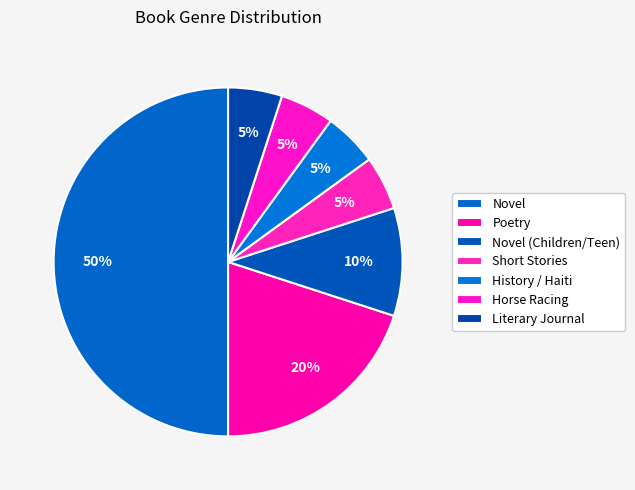

Does Novel (Children/Teen) account for over 50% of the chart?

No